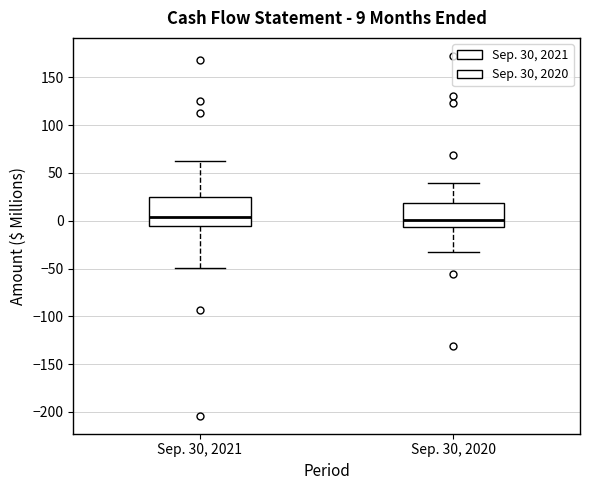

Which box is the tallest, from its lower edge to its upper edge?

Sep. 30, 2021